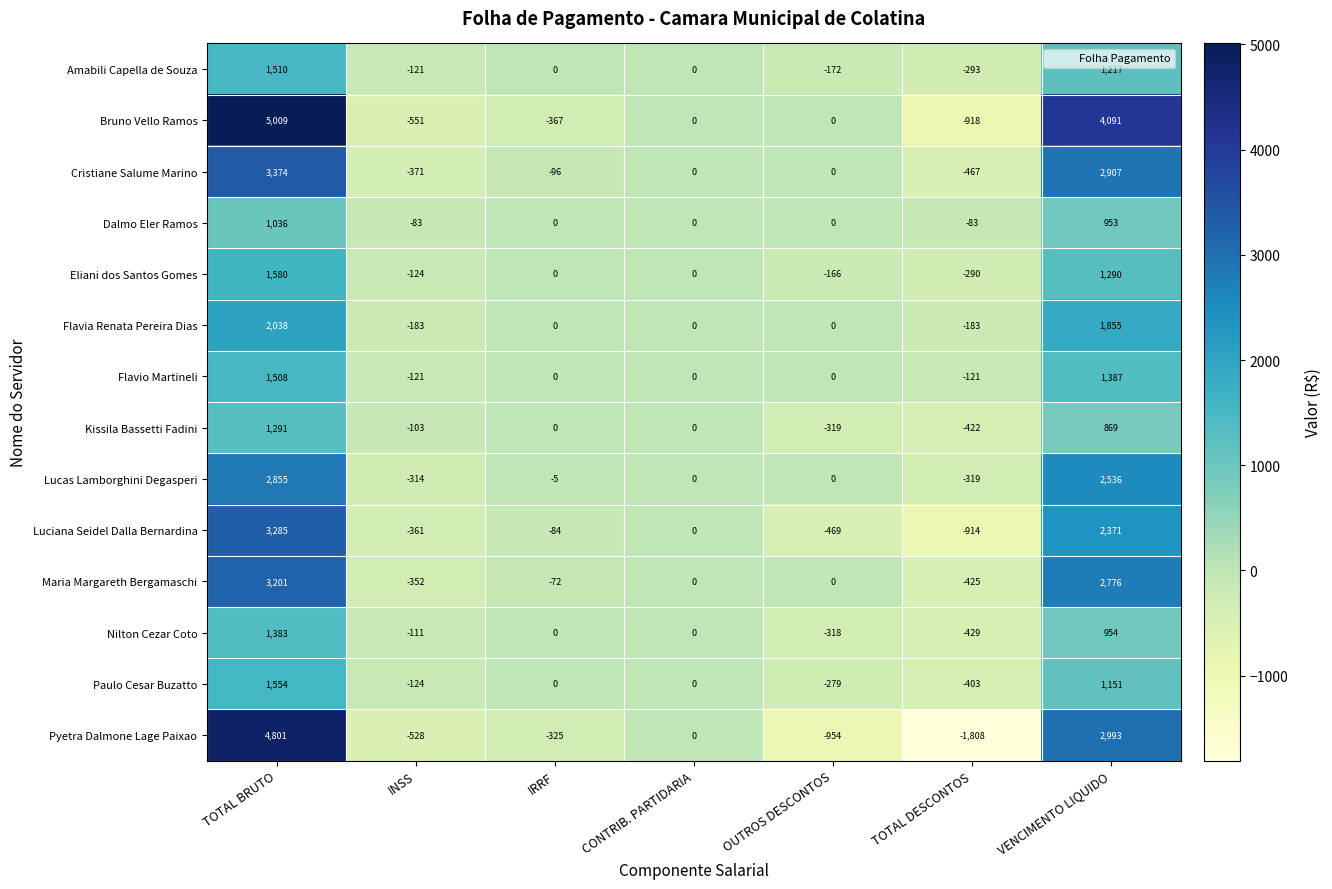

Which label corresponds to the smallest value in the chart?

TOTAL DESCONTOS